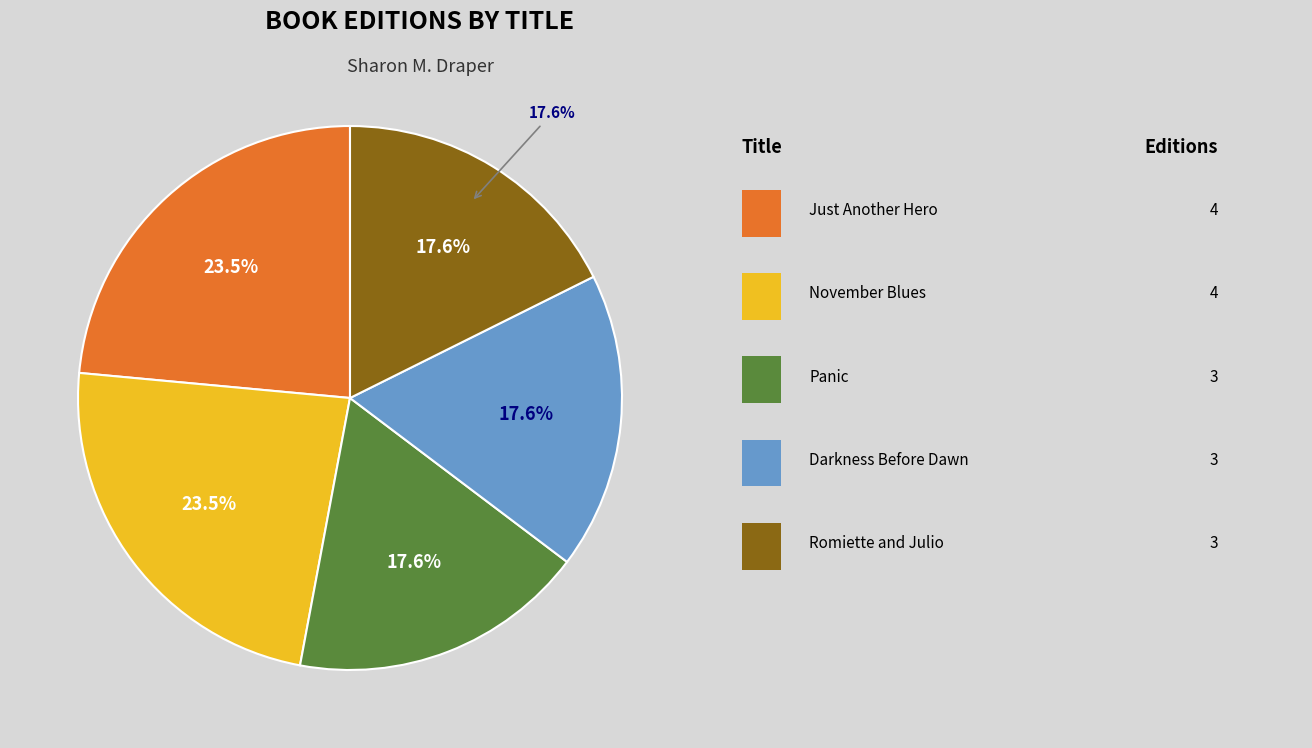

Rank the categories by value from lowest to highest.

Panic, Darkness Before Dawn, Romiette and Julio, Just Another Hero, November Blues